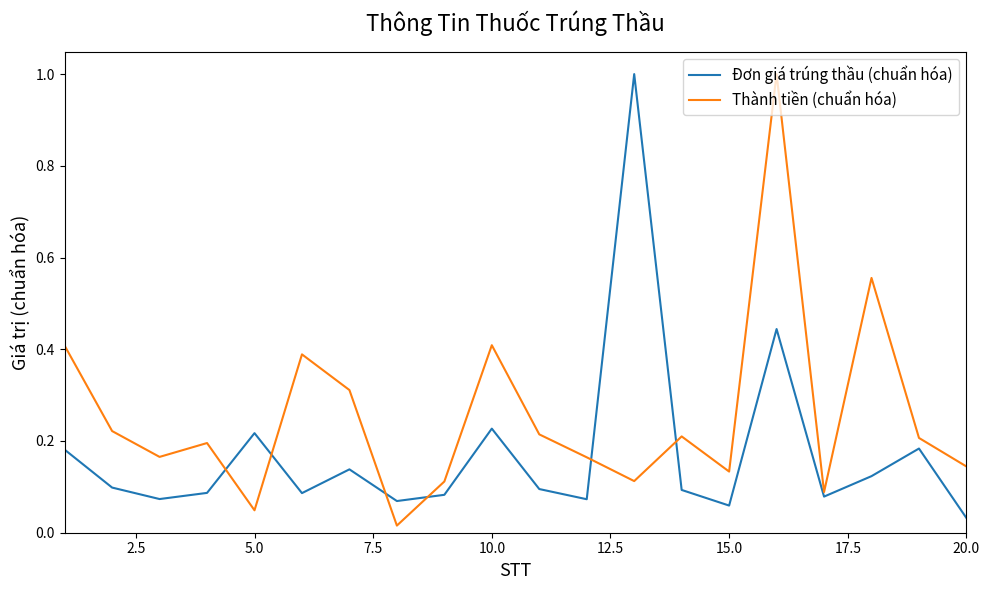

What is the greatest value displayed?

1.0